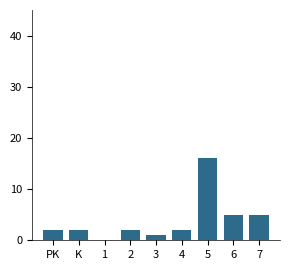

Reading right to left, extract all data points from this chart.

7=5	6=5	5=16	4=2	3=1	2=2	1=0	K=2	PK=2